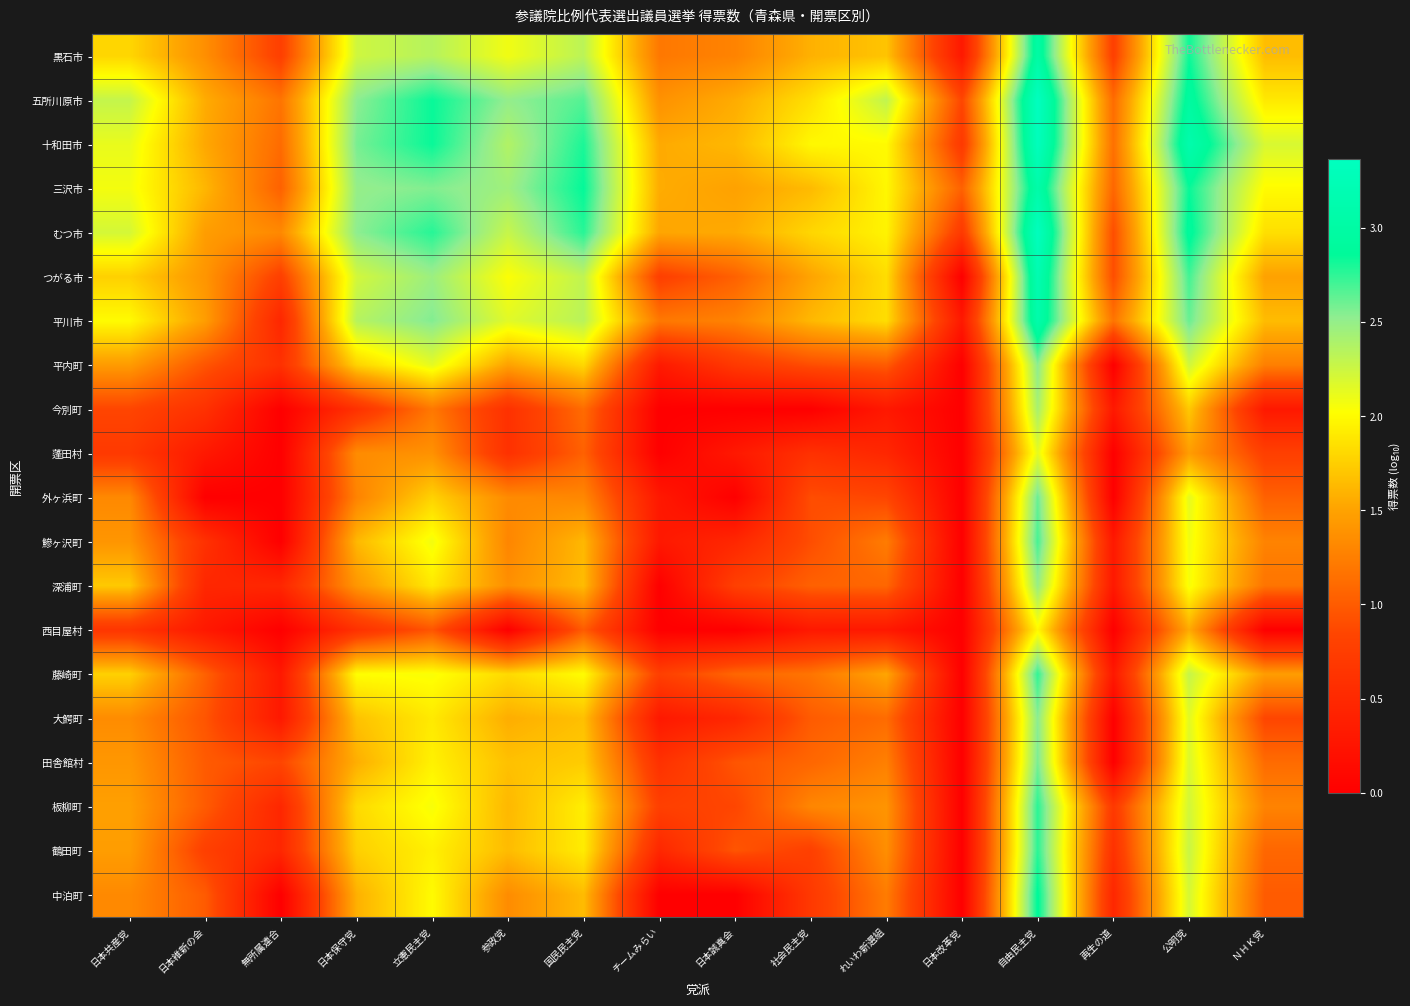

Which series has the largest total across all categories?

十和田市